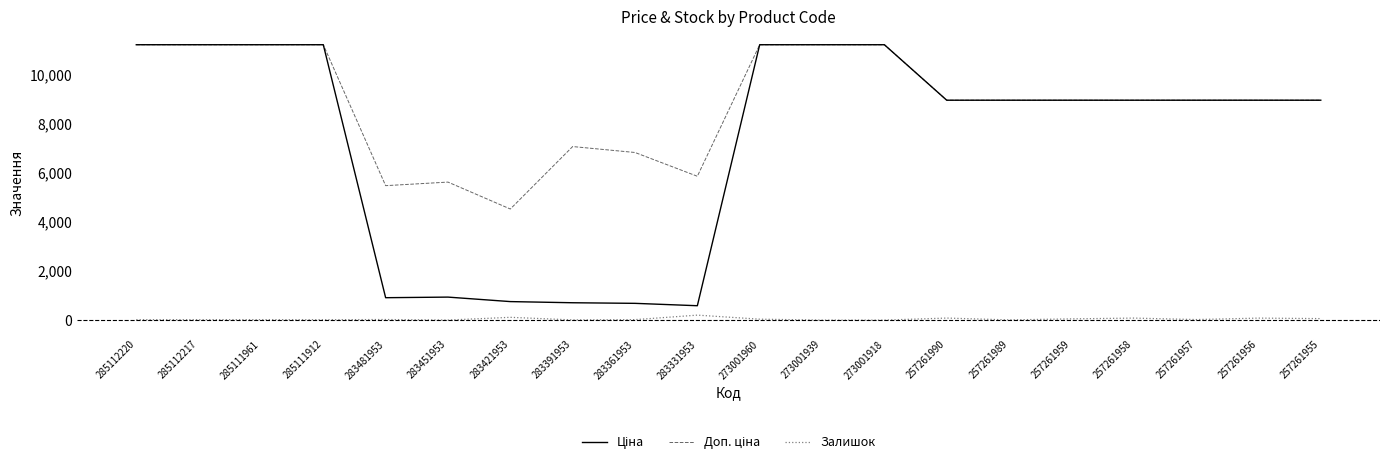

What is the greatest value displayed?

11188.2